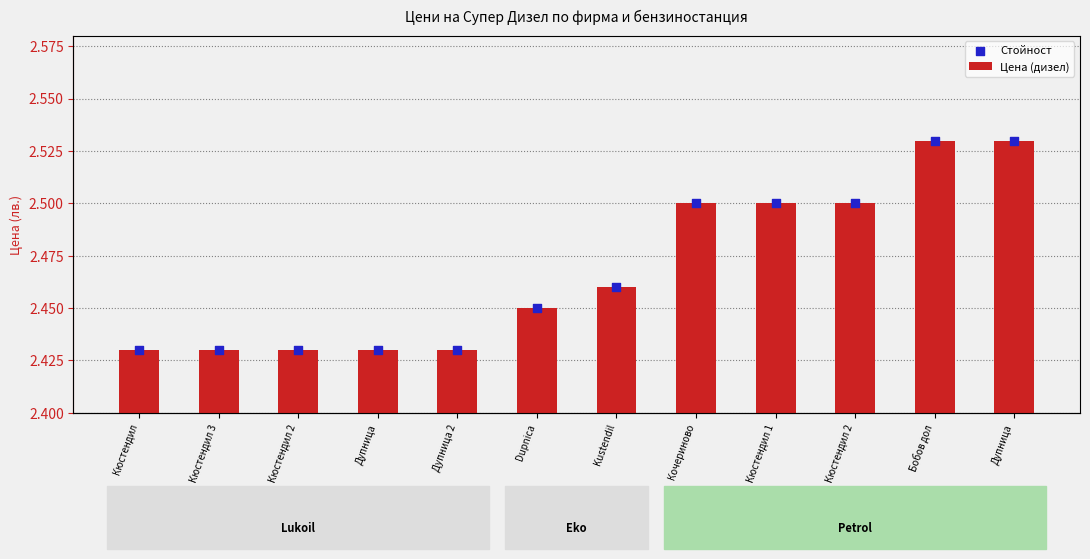

At which category is the sum across all series the highest?

Бобов дол